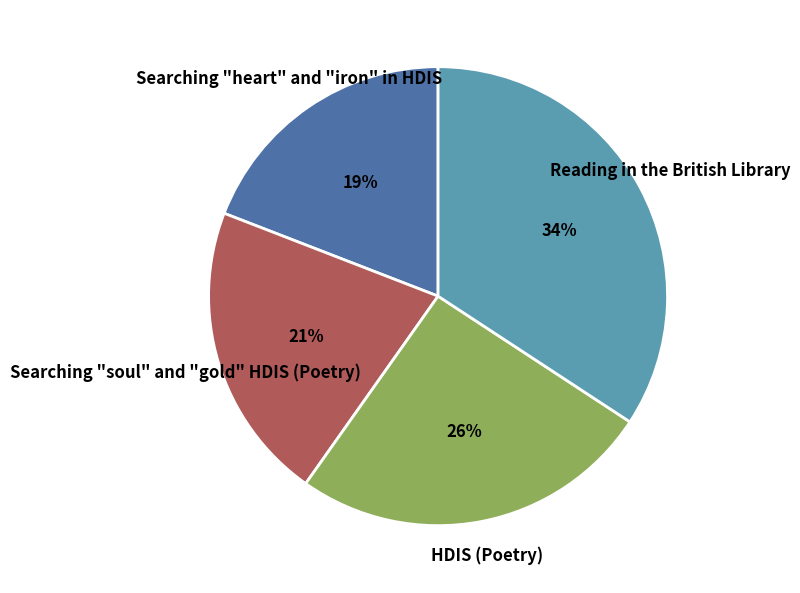

True or false: Reading in the British Library accounts for 34% of the total.

True